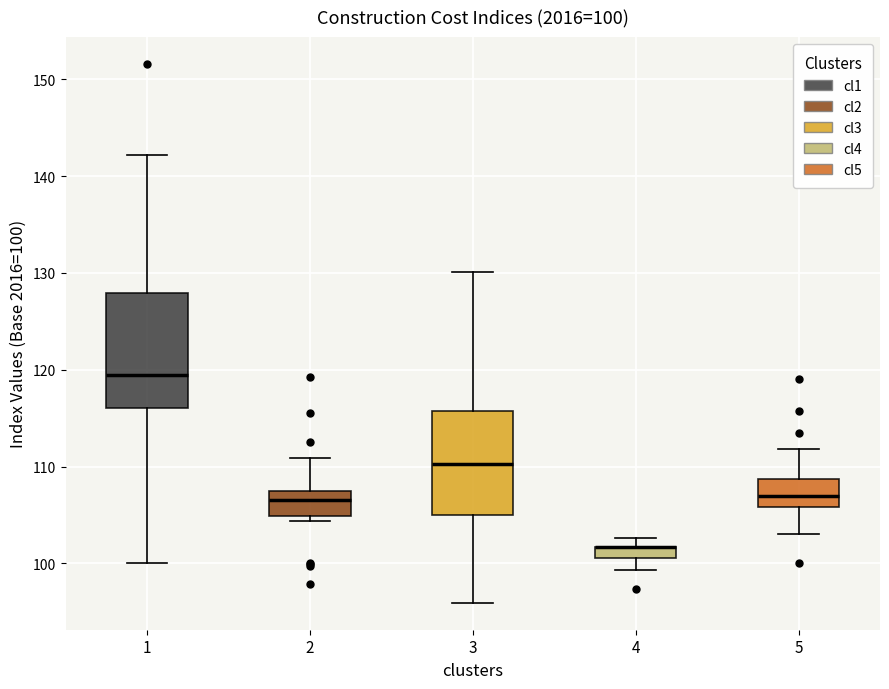

Which box is the tallest, from its lower edge to its upper edge?

1